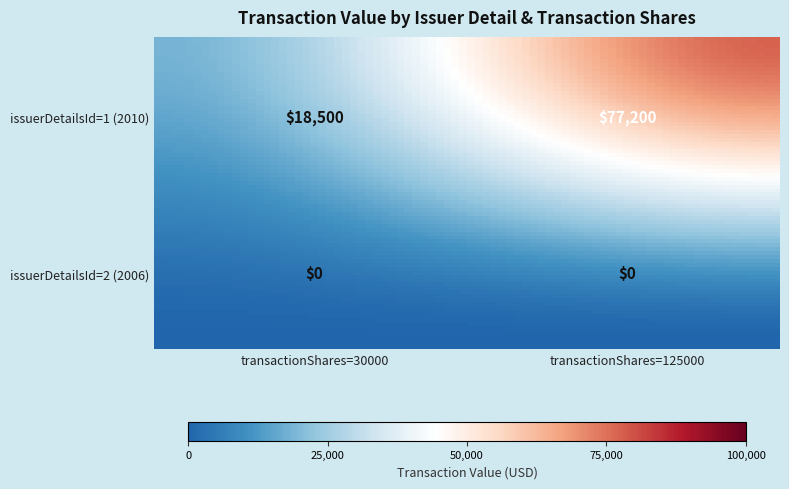

How many data points does each series have?

2